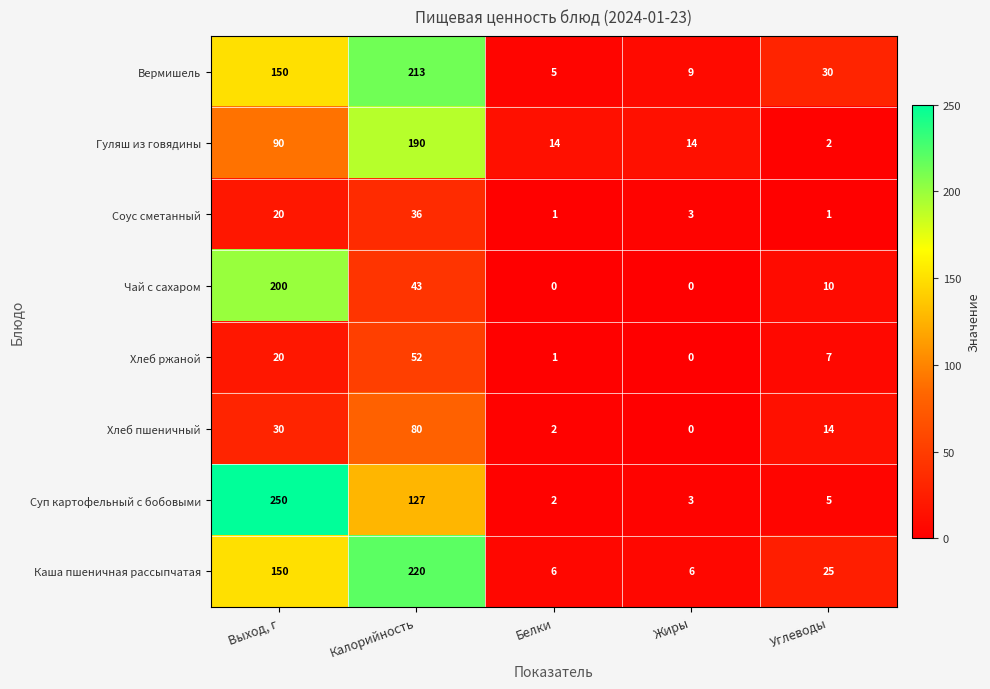

Where does the Вермишель series first go above 30?

Выход, г